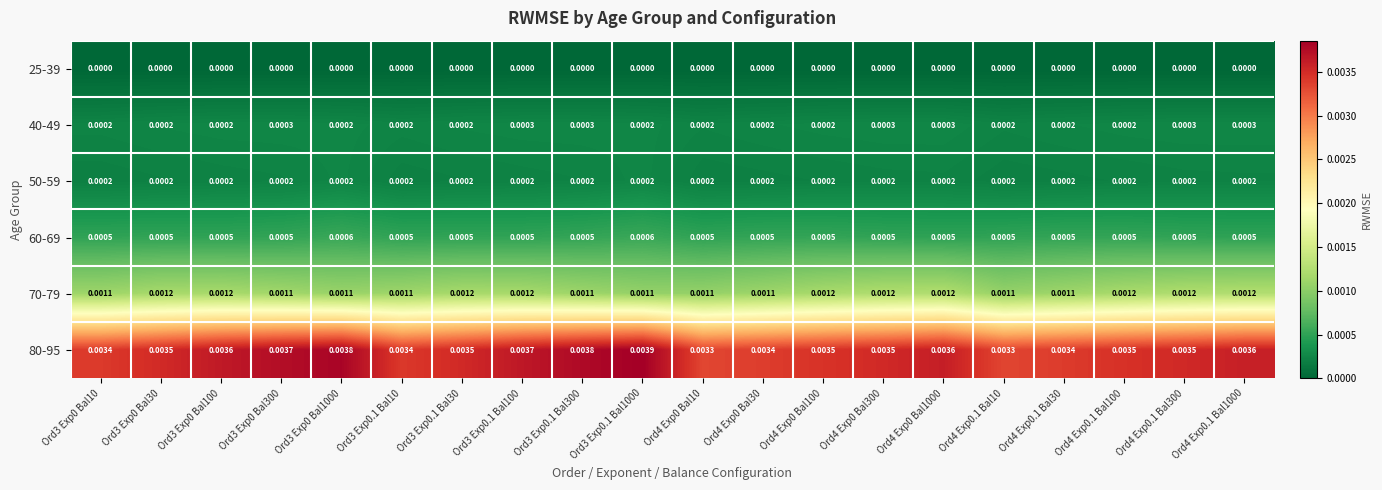

Rank the series by their maximum value, from lowest to highest.

25-39, 50-59, 40-49, 60-69, 70-79, 80-95